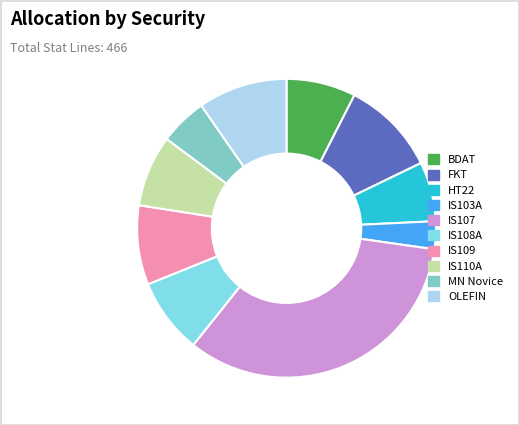

Does any single category account for the majority?

No